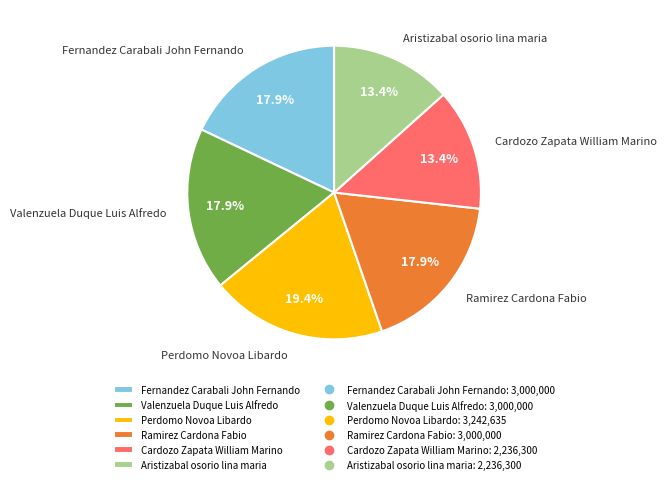

How many slices are in this pie chart?

6